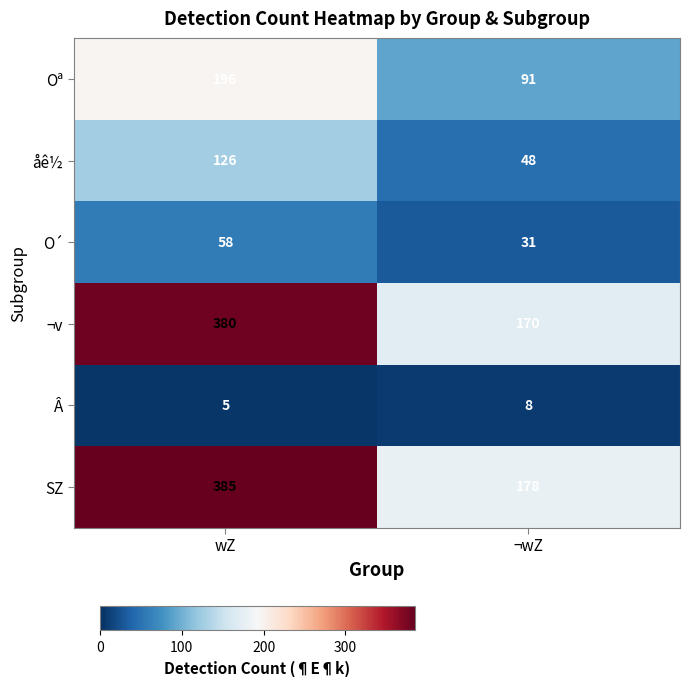

True or false: Oª has a value of 130 at ¬wZ.

False